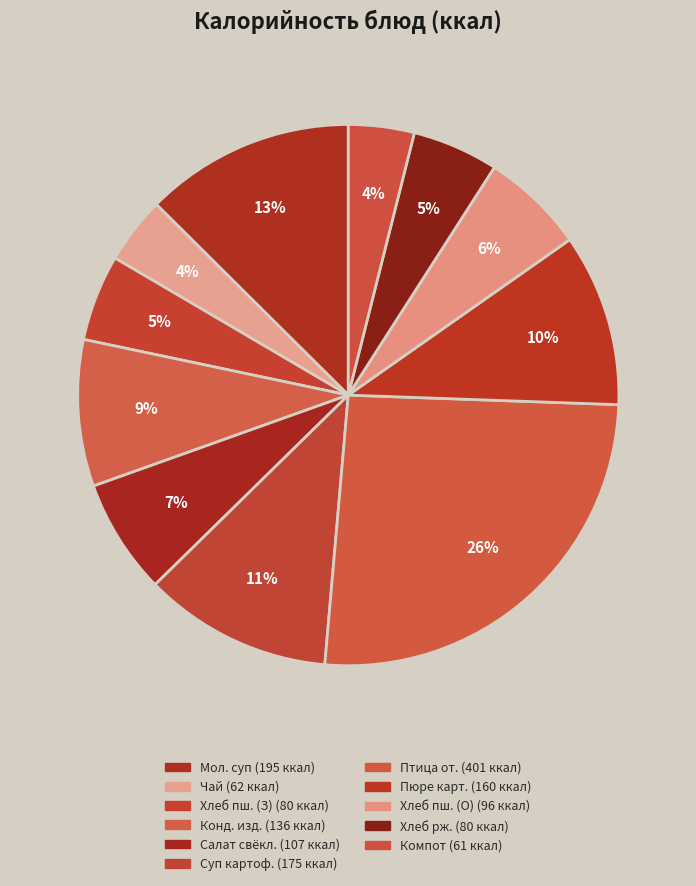

Count the number of slices in the pie.

11